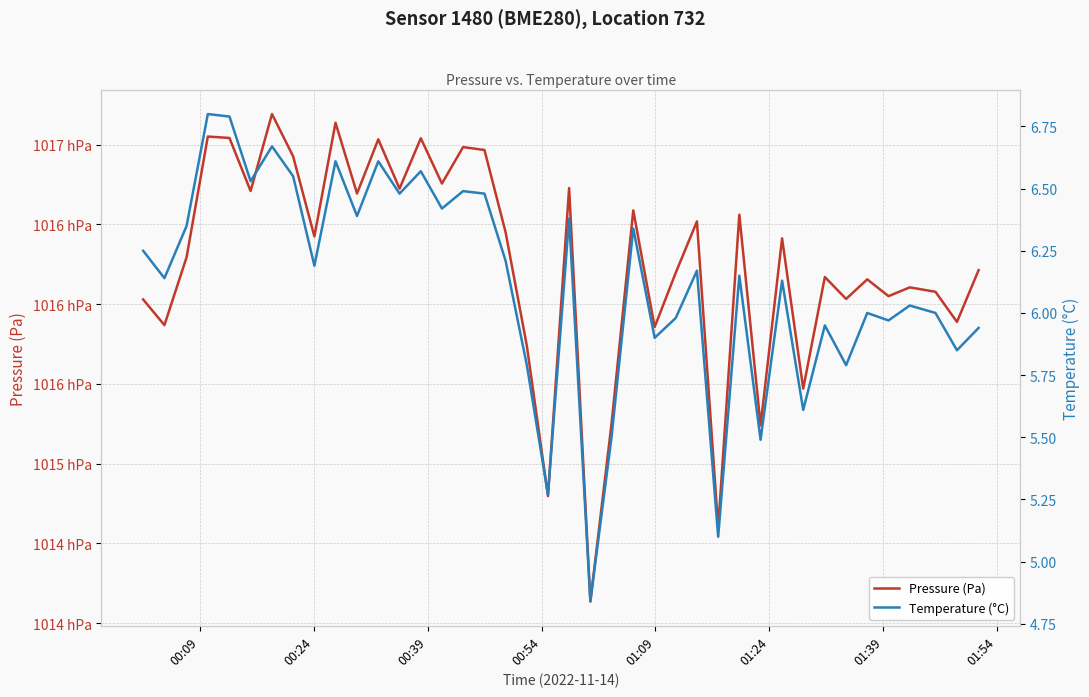

Which series has the largest range (max minus min)?

Pressure (Pa)